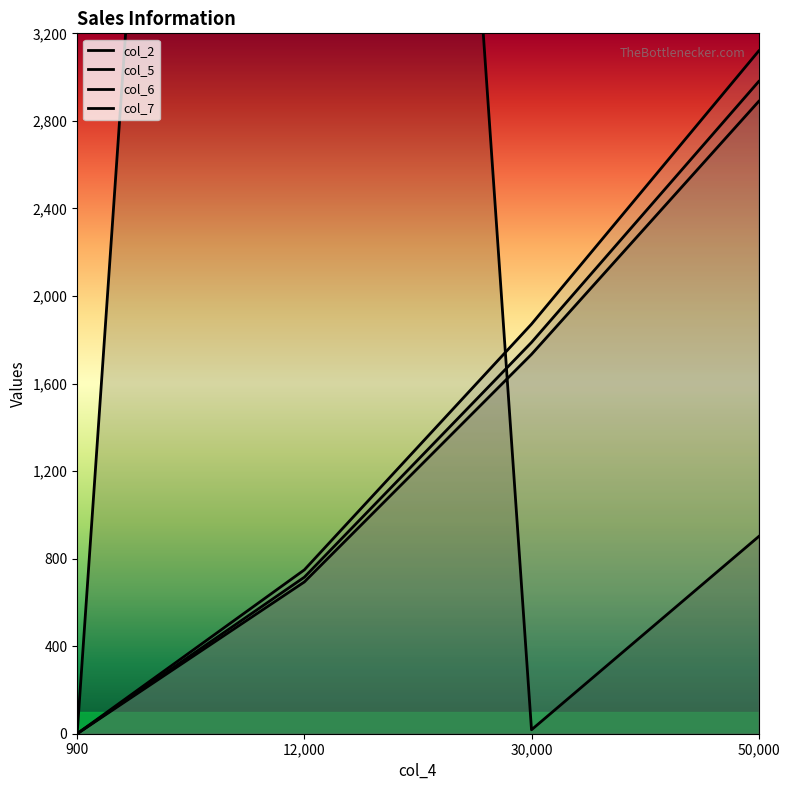

Is this an area chart (filled region under the line)?

No